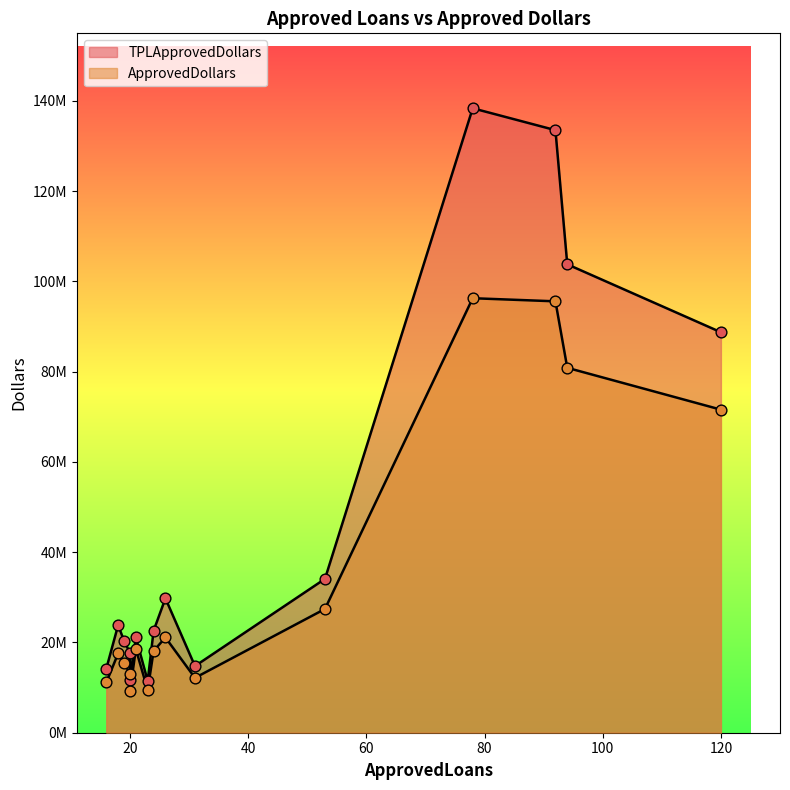

At which category is the sum across all series the highest?

78